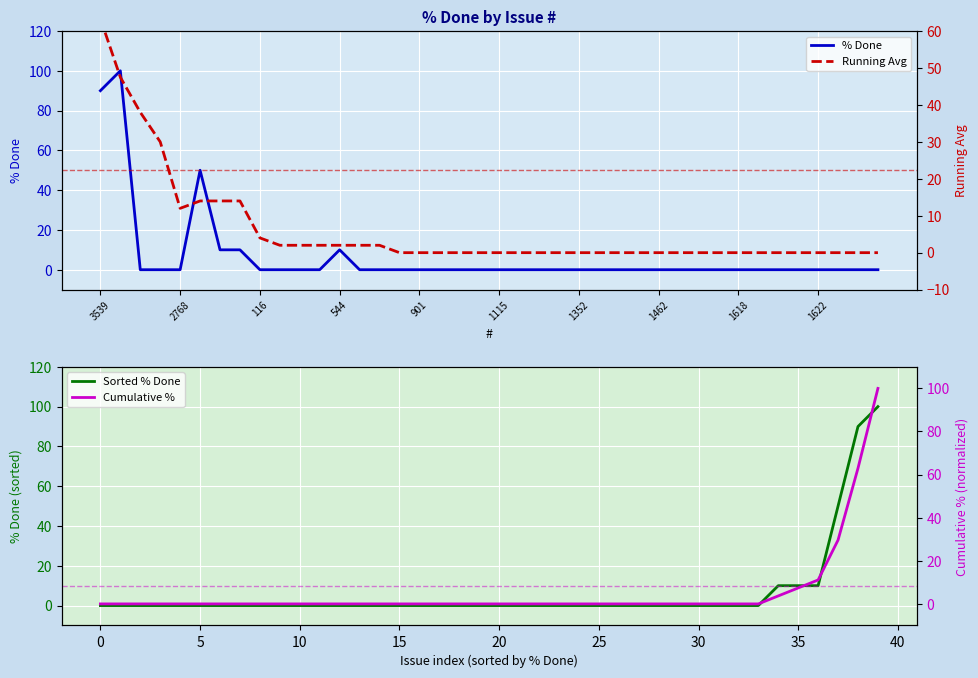

How many intersections are there between % Done and Running Avg?

5